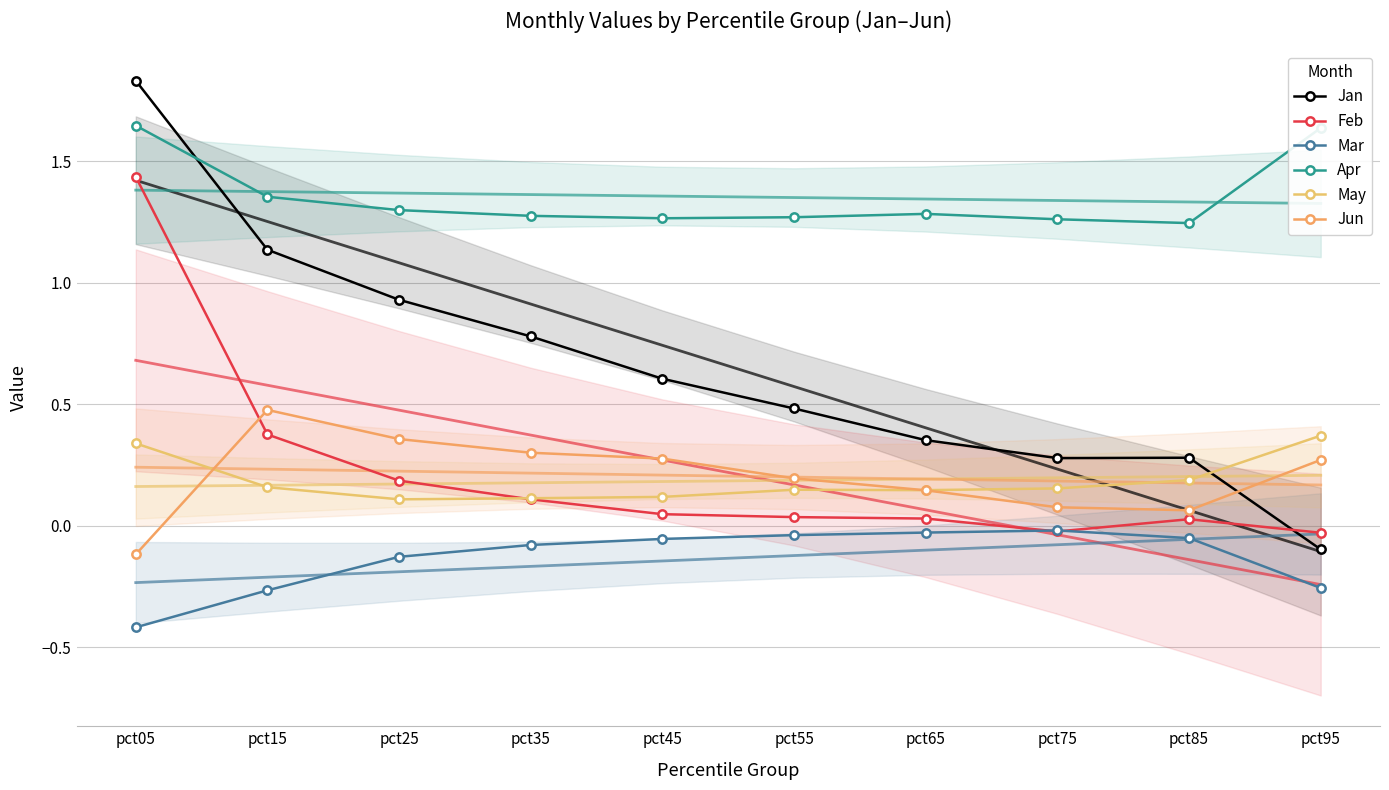

Which series has the largest range (max minus min)?

Jan